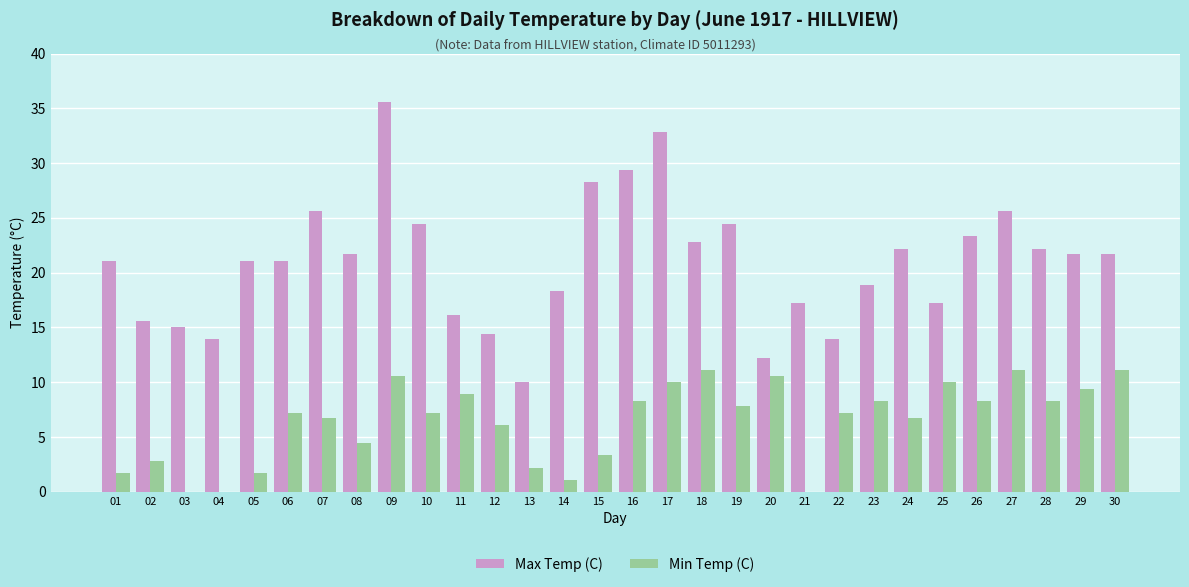

How many values in the Min Temp (C) series are below 7?

13